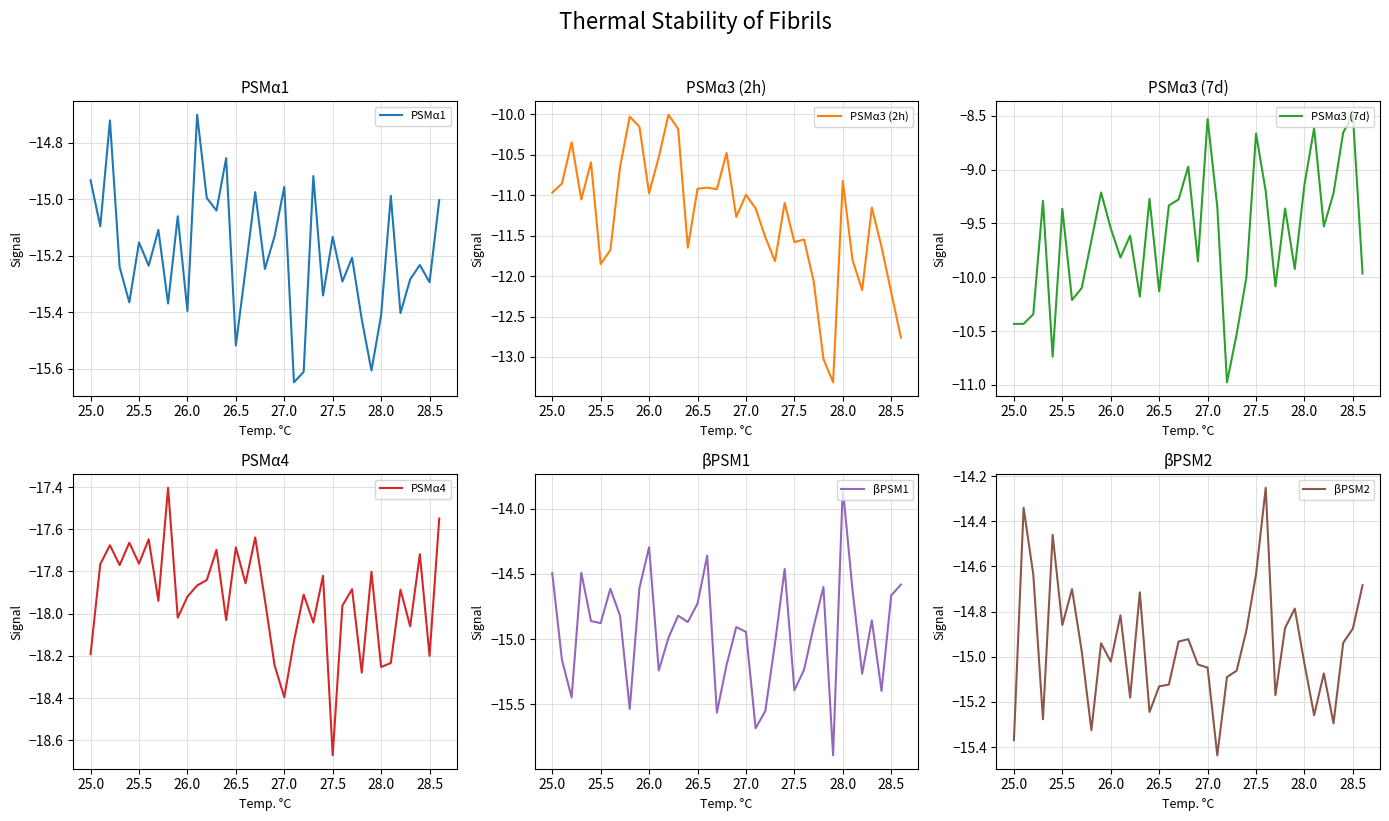

What is the highest value of the PSMα3 (2h) series?

-10.0